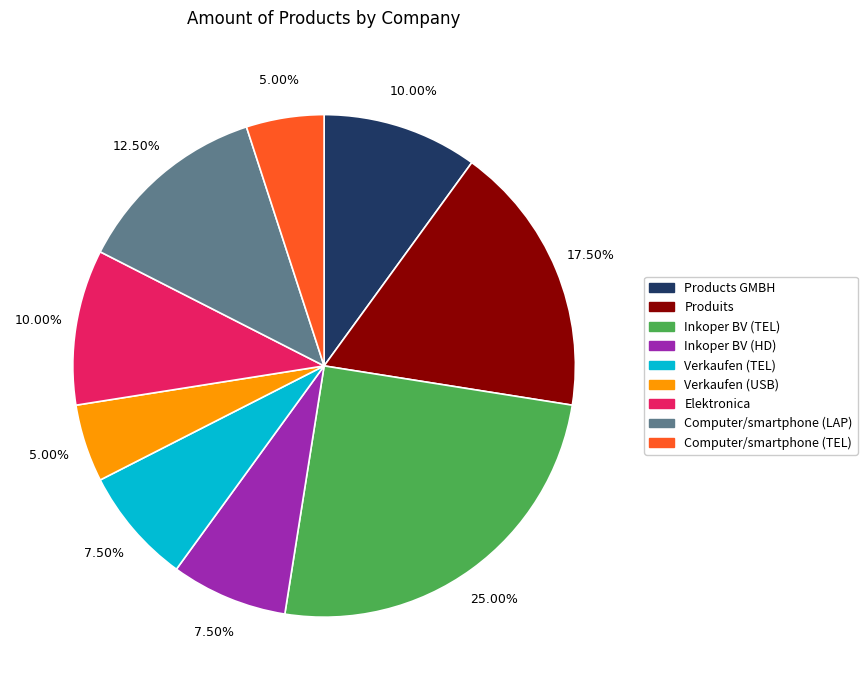

Combined, do Produits and Computer/smartphone (TEL) account for over 50%?

No